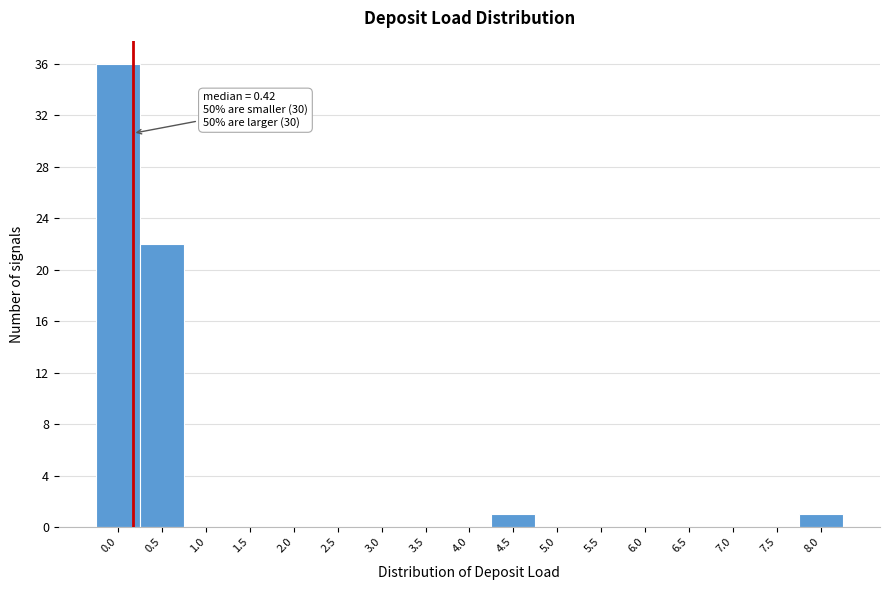

Between 0.5 and 3.0, which is larger?

0.5